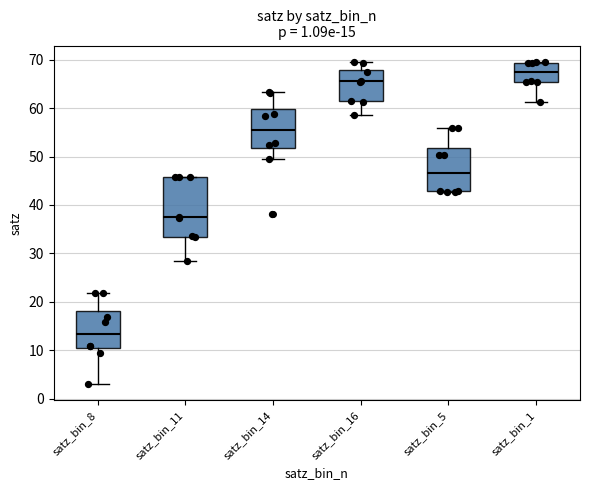

Which box is the tallest, from its lower edge to its upper edge?

satz_bin_11